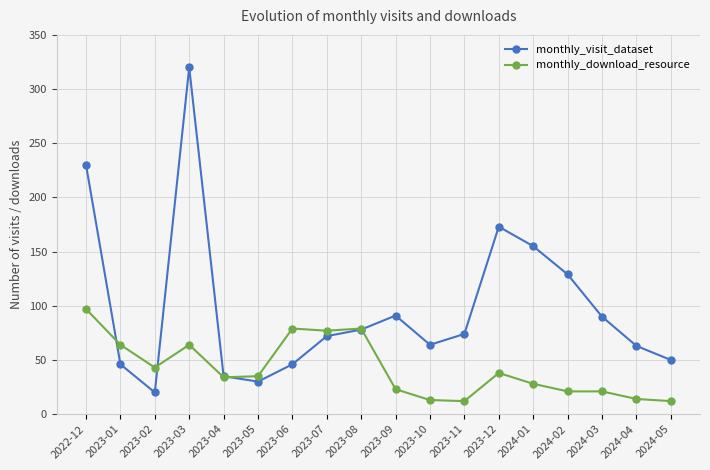

True or false: monthly_visit_dataset has a value of 155 at 2024-01.

True